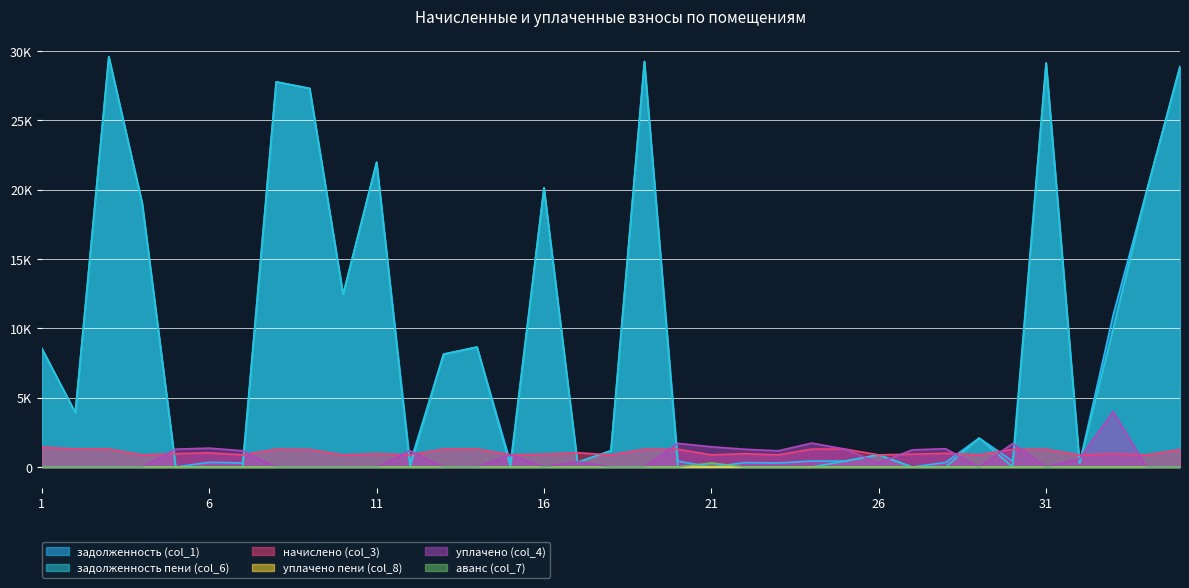

Where is задолженность (col_1) nearest to the value 14792?

10